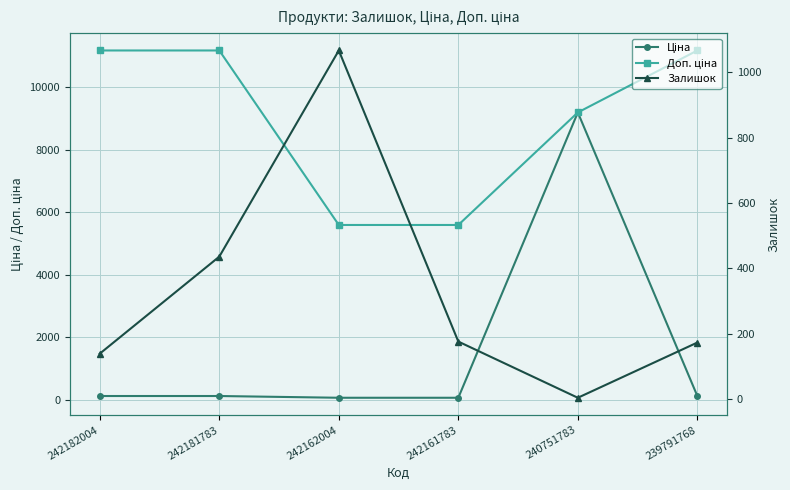

Where do Залишок and Ціна first cross each other?

242161783 and 240751783